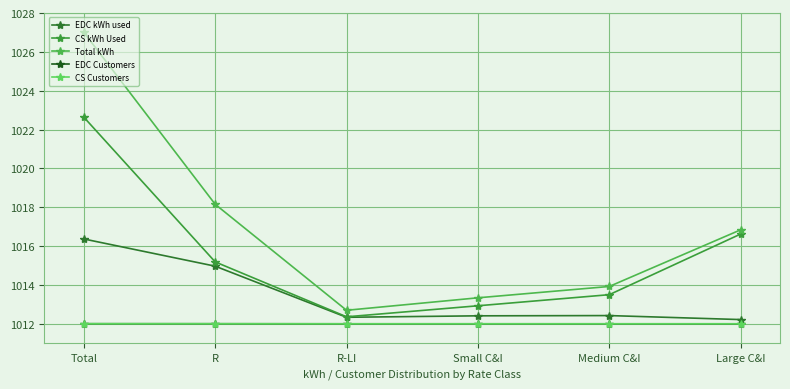

Where is EDC Customers nearest to the value 1012?

Large C&I